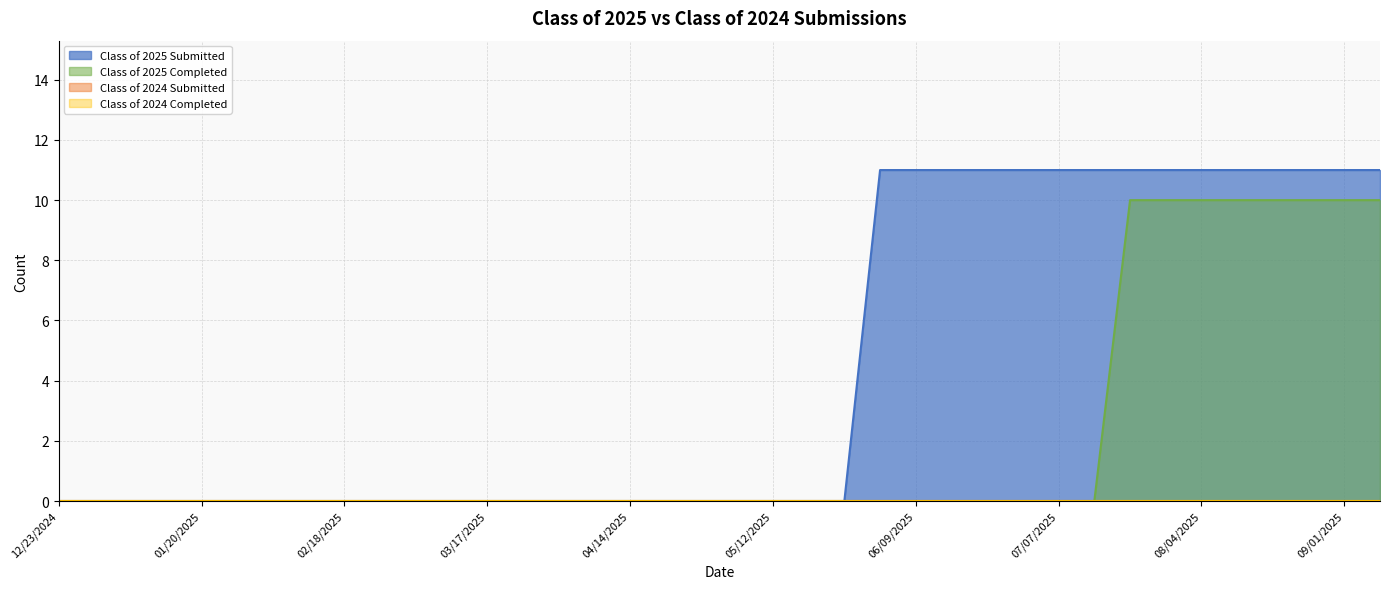

Which series has the widest spread of values?

Class of 2025 Submitted